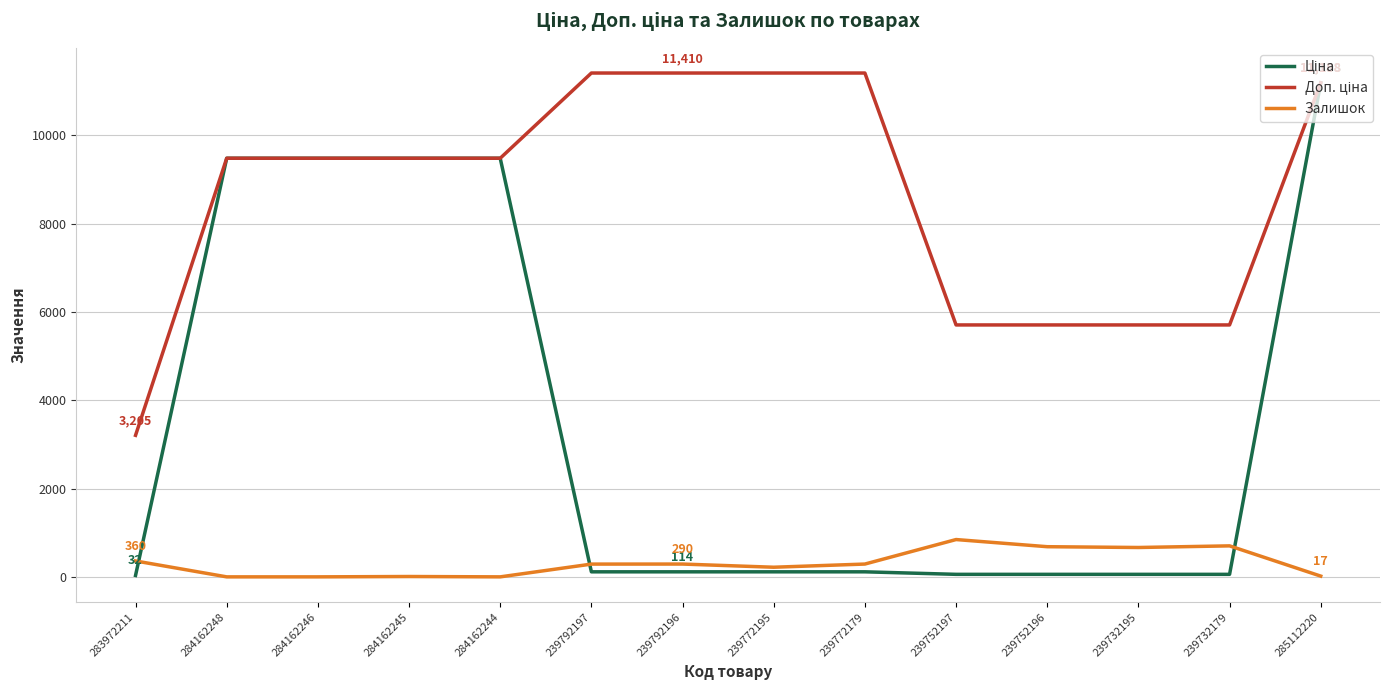

The Залишок series shows 360.0 at 283972211. True or false?

True